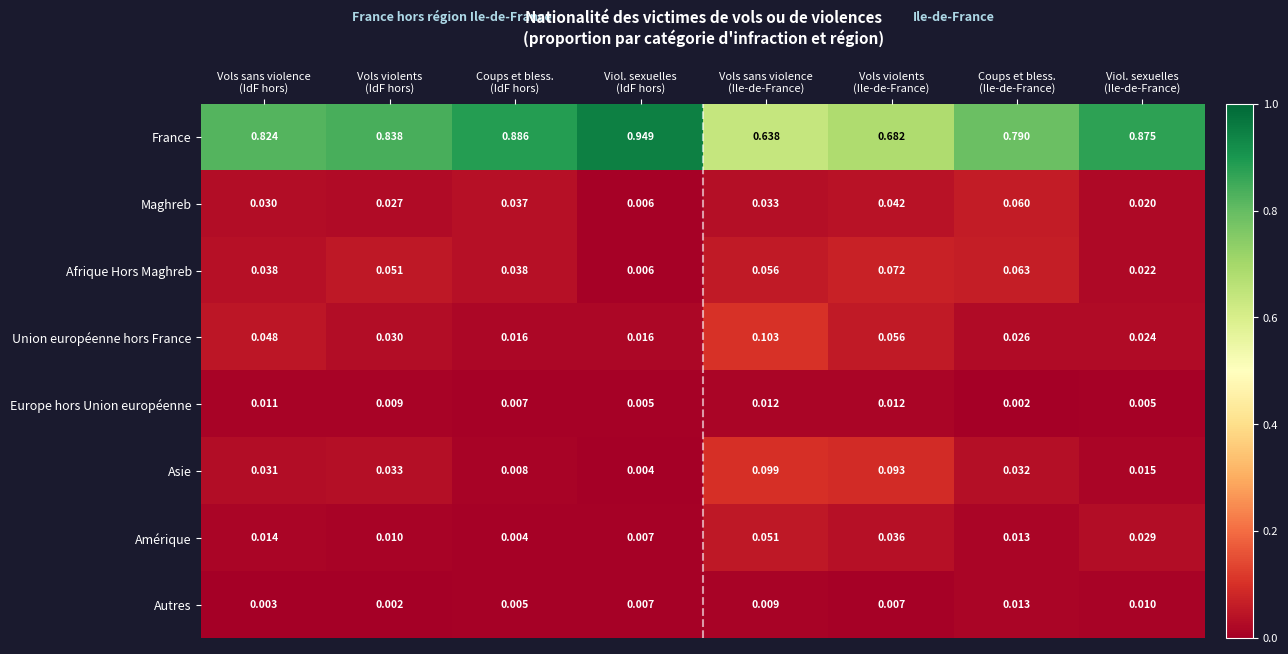

Which series has the largest total across all categories?

France